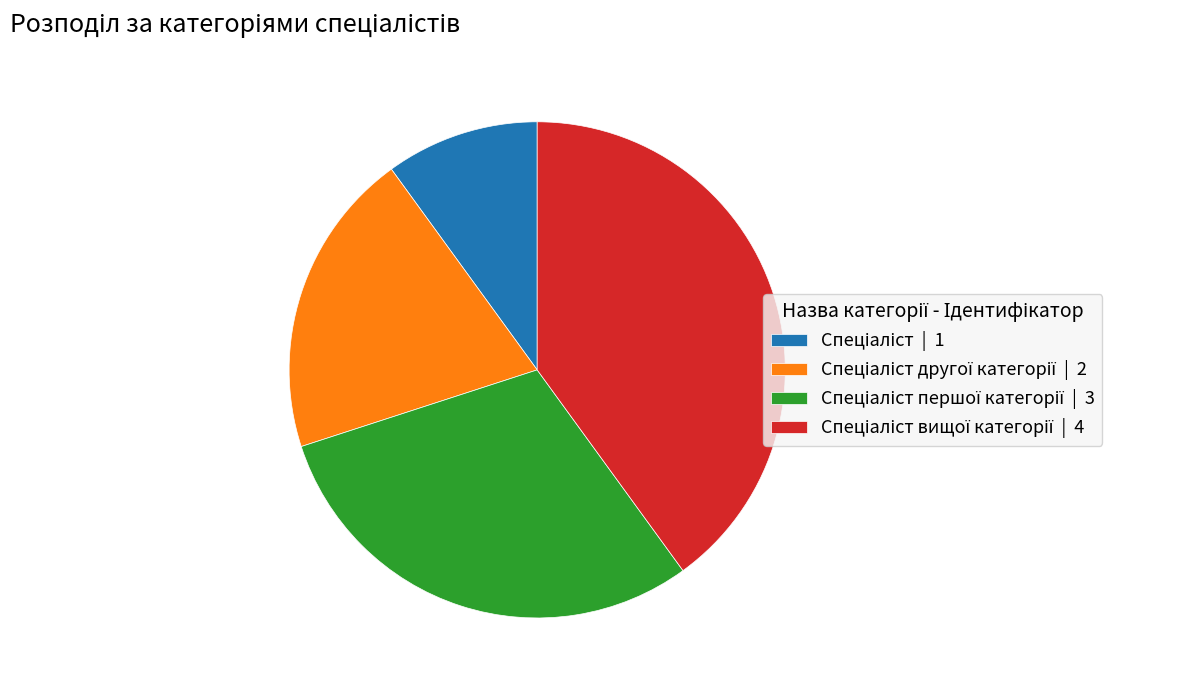

Is there any slice that represents more than half of the pie?

No